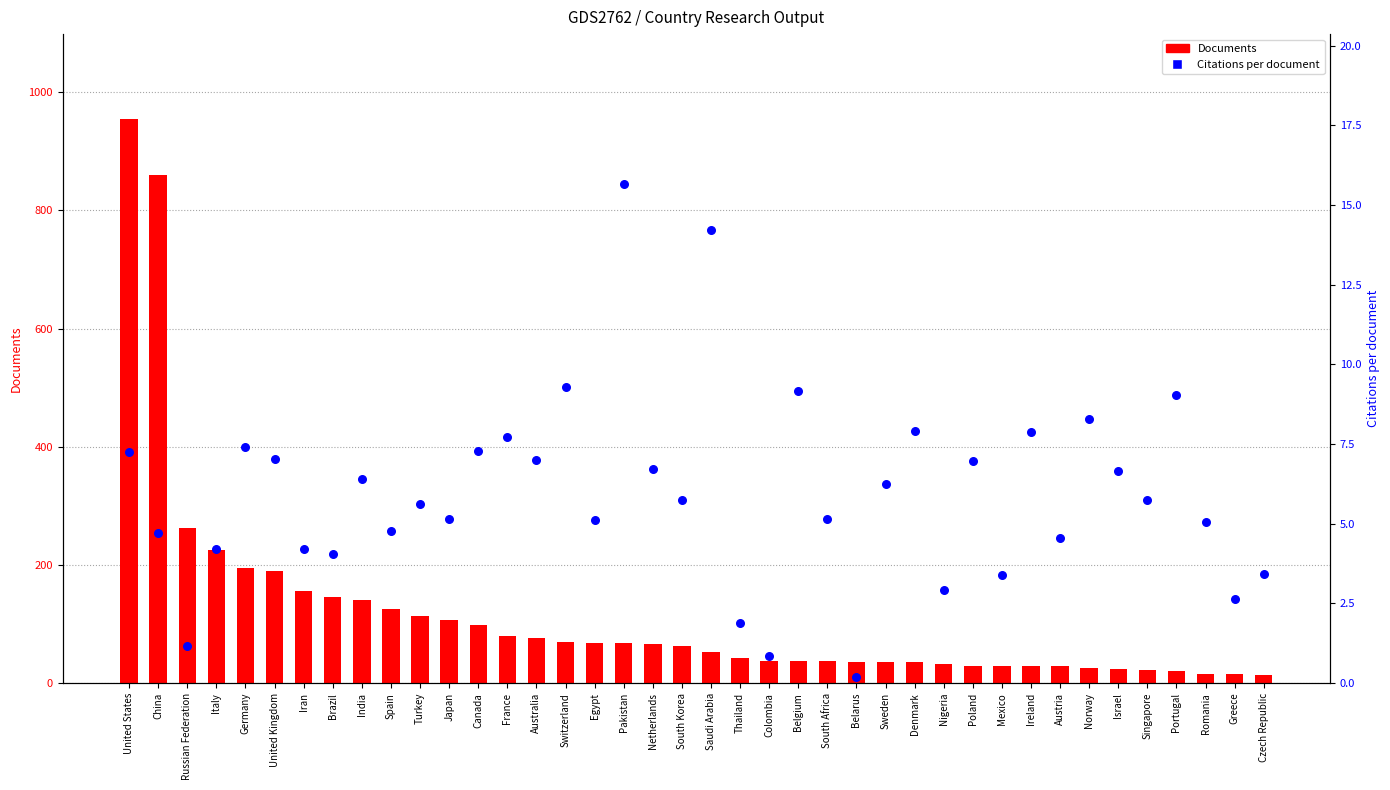

Which series contains the lowest Y value?

Citations per document